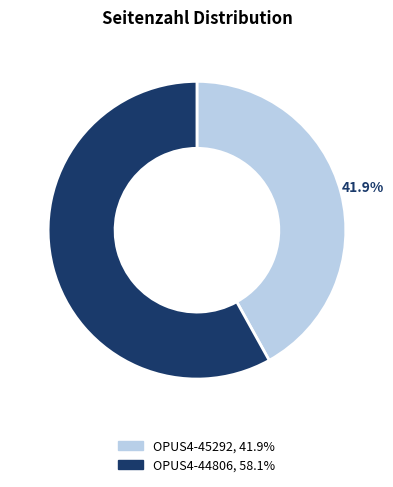

What percentage do OPUS4-45292 and OPUS4-44806 together represent?

100.0%